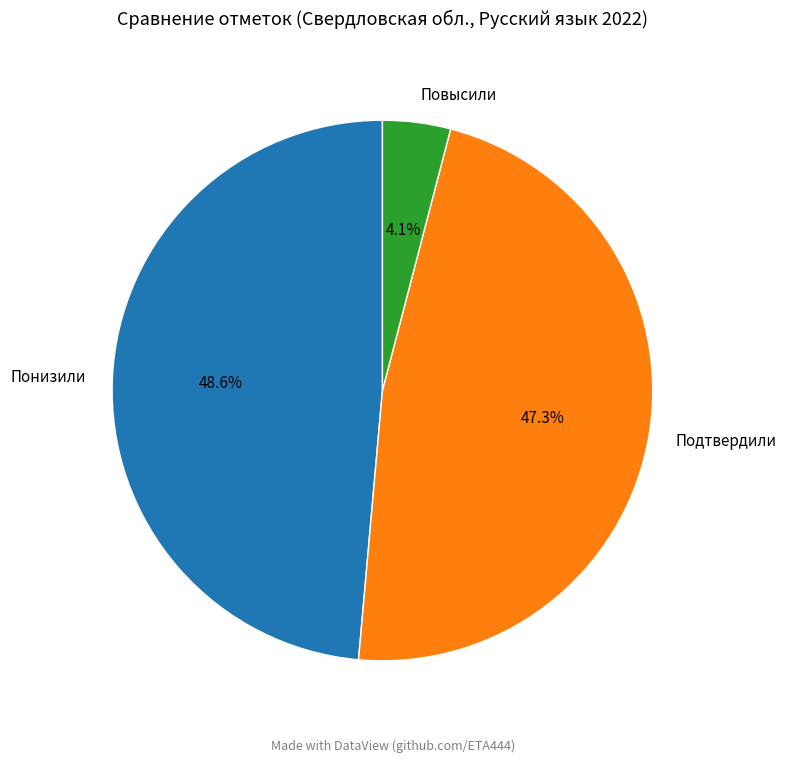

Which has a higher value, Подтвердили or Понизили?

Понизили